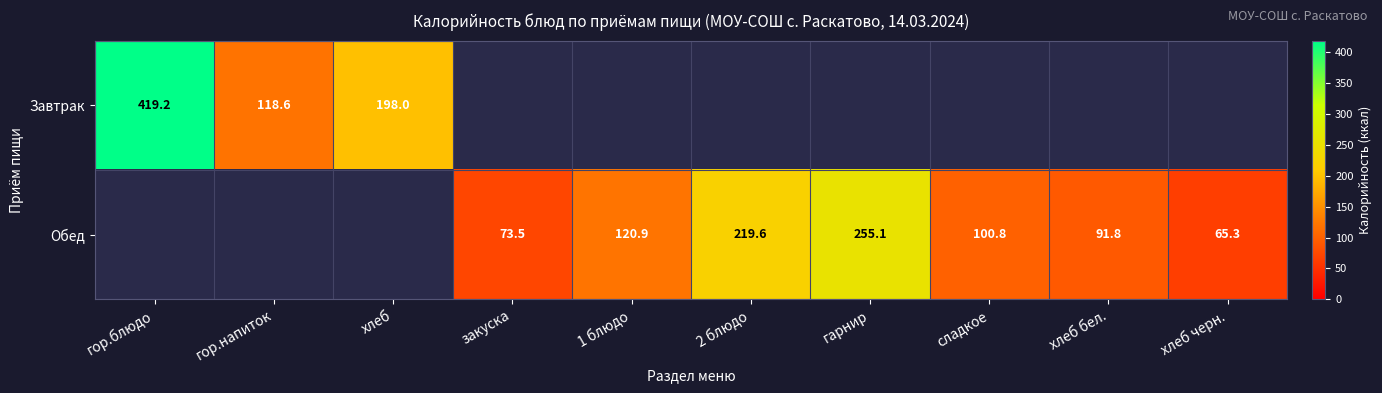

The Обед series shows 73.5 at закуска. True or false?

True